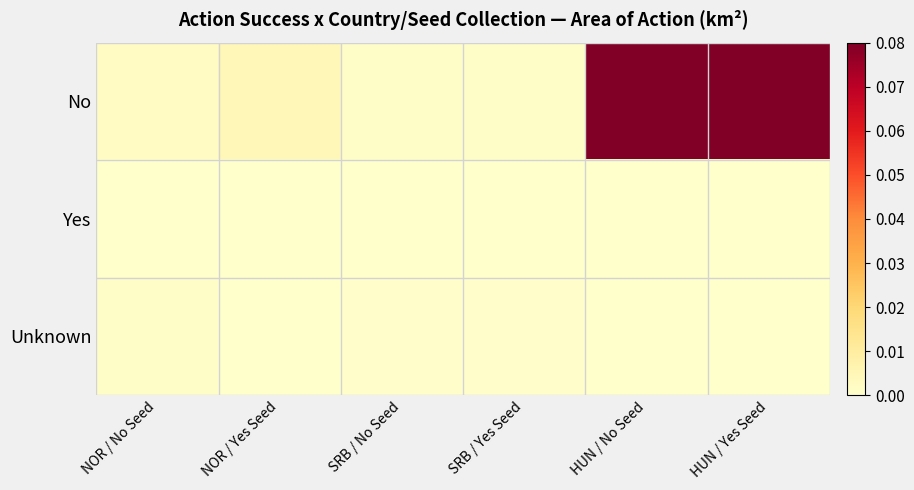

Reading left to right, extract all data points from this chart.

No: NOR / No Seed=0.0	NOR / Yes Seed=0.0	SRB / No Seed=0.0	SRB / Yes Seed=0.0	HUN / No Seed=0.1	HUN / Yes Seed=0.1
Yes: NOR / No Seed=0.0	NOR / Yes Seed=0.0	SRB / No Seed=0.0	SRB / Yes Seed=0.0	HUN / No Seed=0.0	HUN / Yes Seed=0.0
Unknown: NOR / No Seed=0.0	NOR / Yes Seed=0.0	SRB / No Seed=0.0	SRB / Yes Seed=0.0	HUN / No Seed=0.0	HUN / Yes Seed=0.0